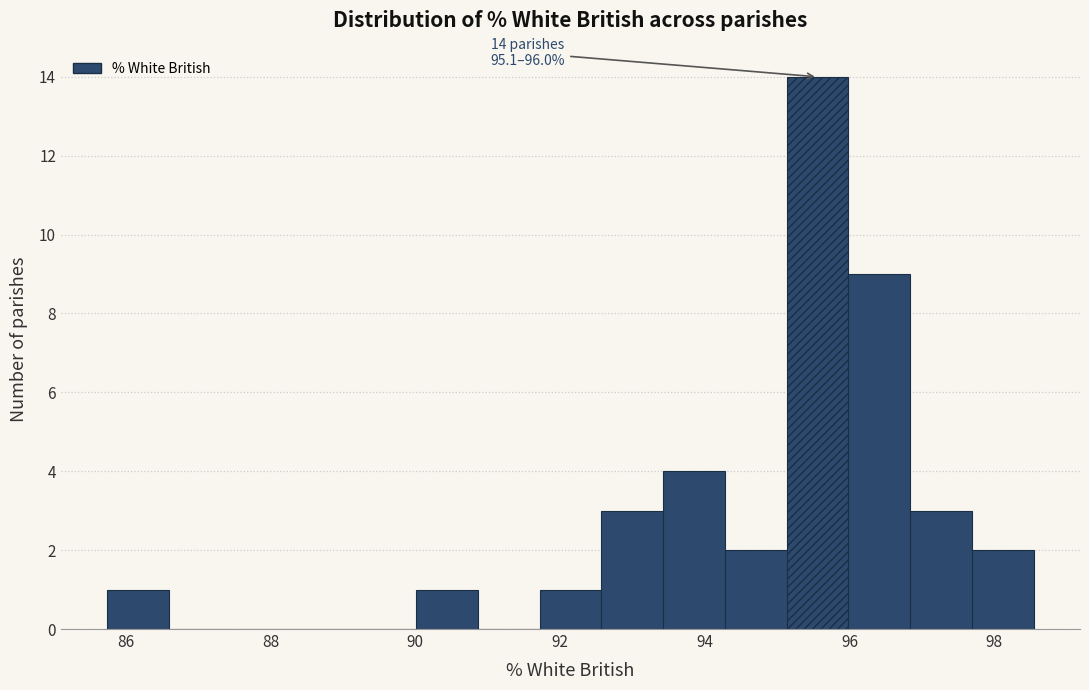

Over which range of the x-axis is the bar tallest?

95.2 to 96.0